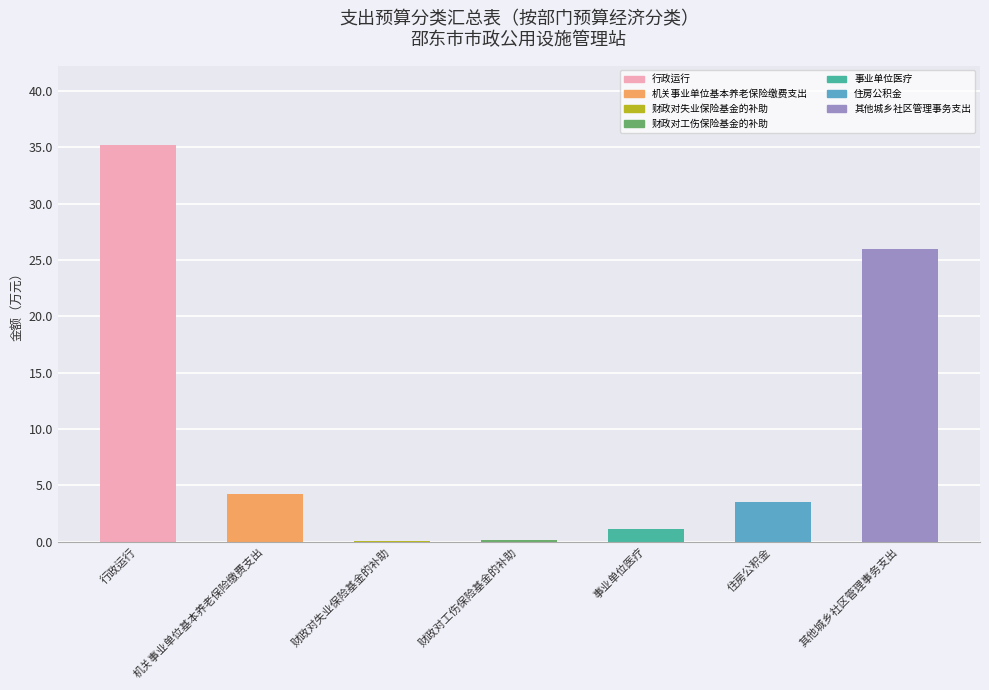

Is it true that 合计 equals 3.5 at 住房公积金?

True